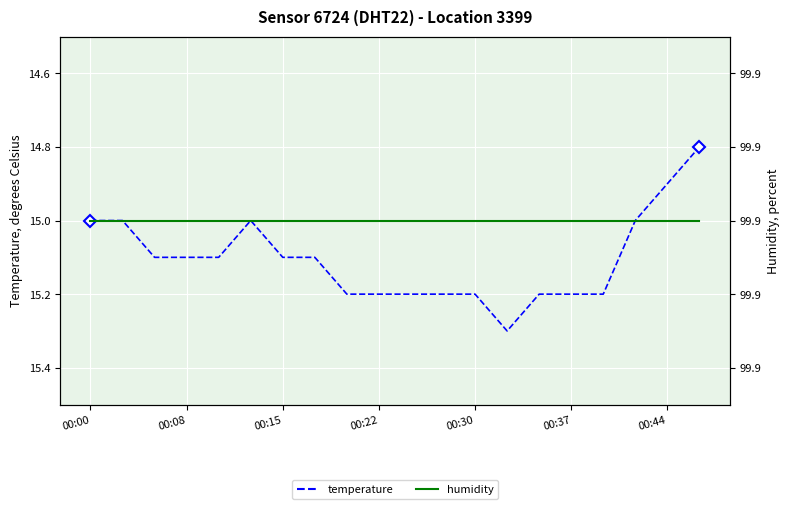

Which category has the highest value across all series?

00:00